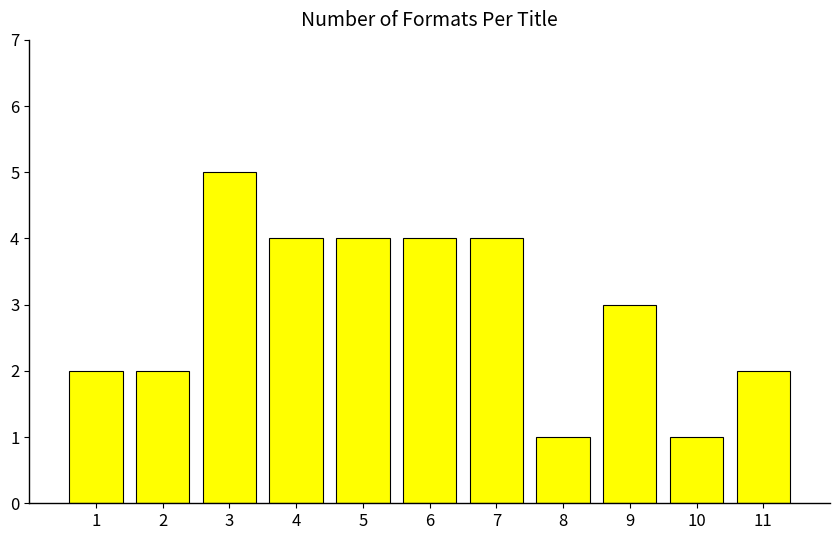

Reading left to right, what are all the values shown in this chart?

2	2	5	4	4	4	4	1	3	1	2